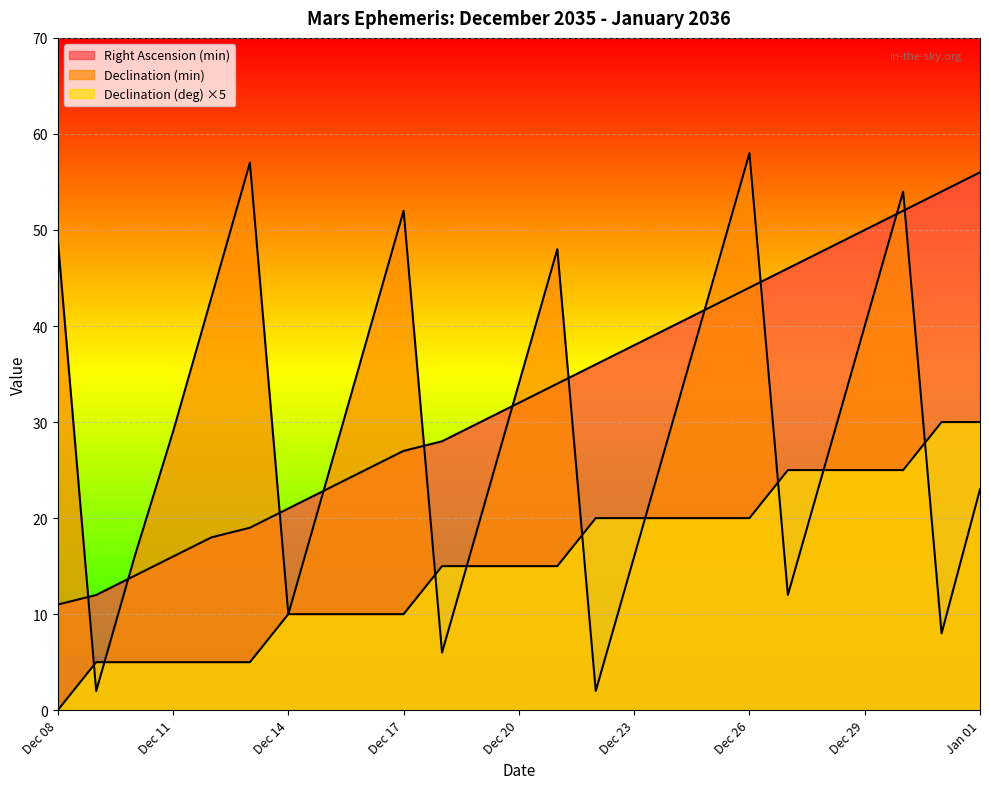

What is the sum of all Declination (min) values?

741